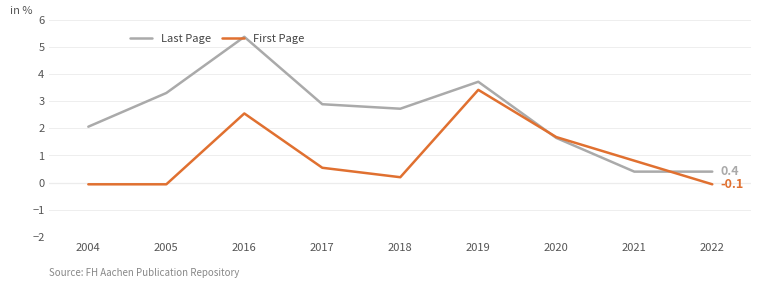

List the series in order of their peak value, lowest first.

First Page, Last Page